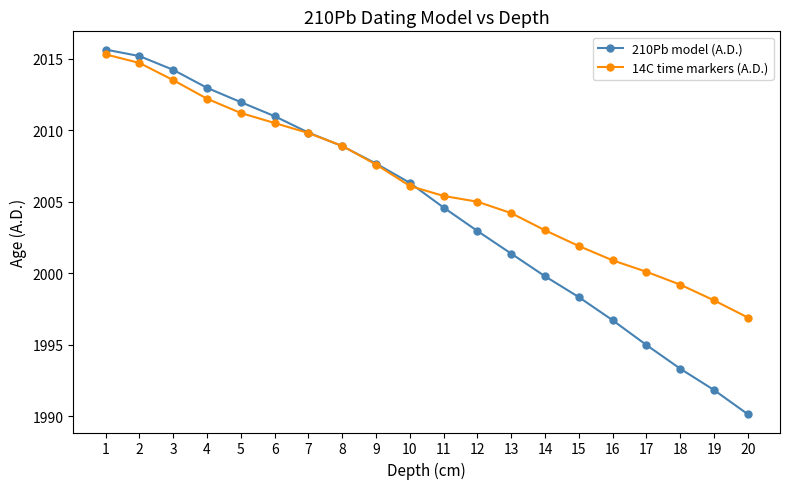

List the series in order of their overall mean, lowest first.

210Pb model (A.D.), 14C time markers (A.D.)